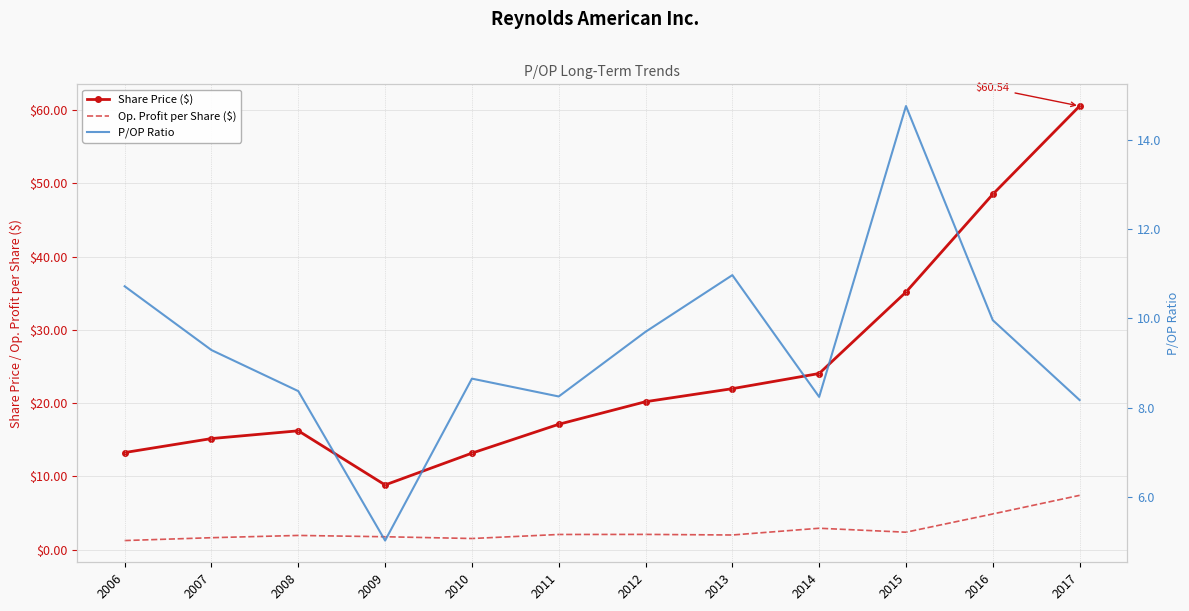

At which label is Share Price ($) closest to 34?

2015